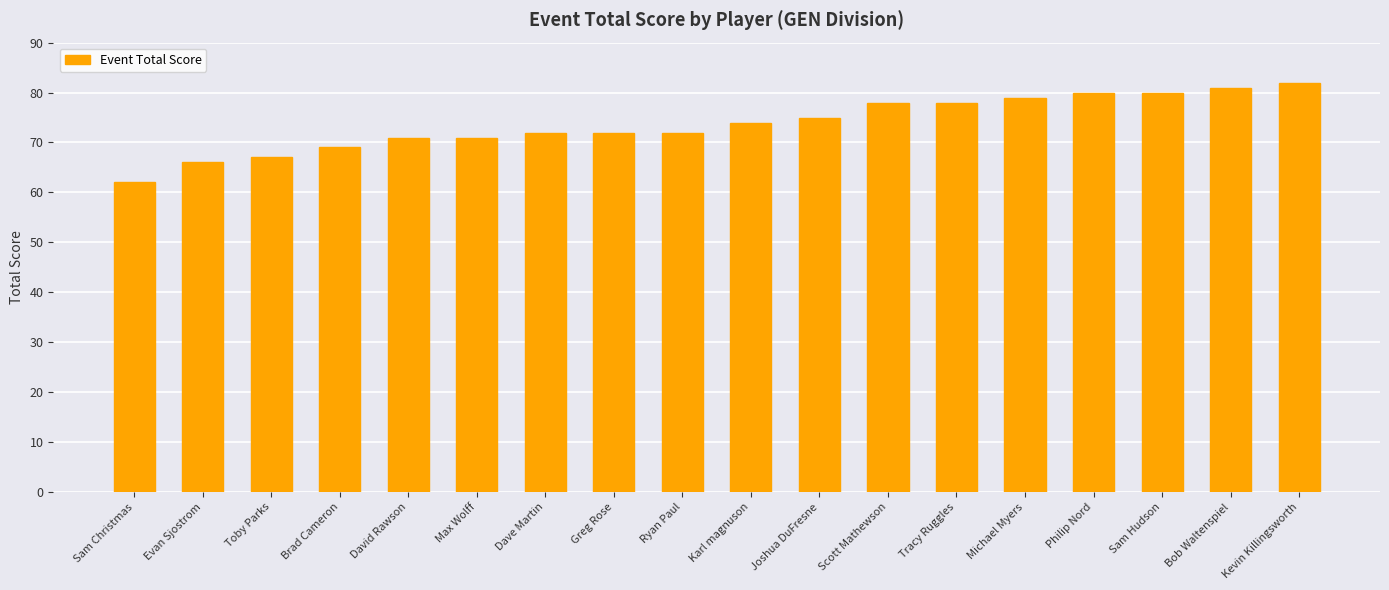

At which category does the chart reach its minimum across all series?

Sam Christmas